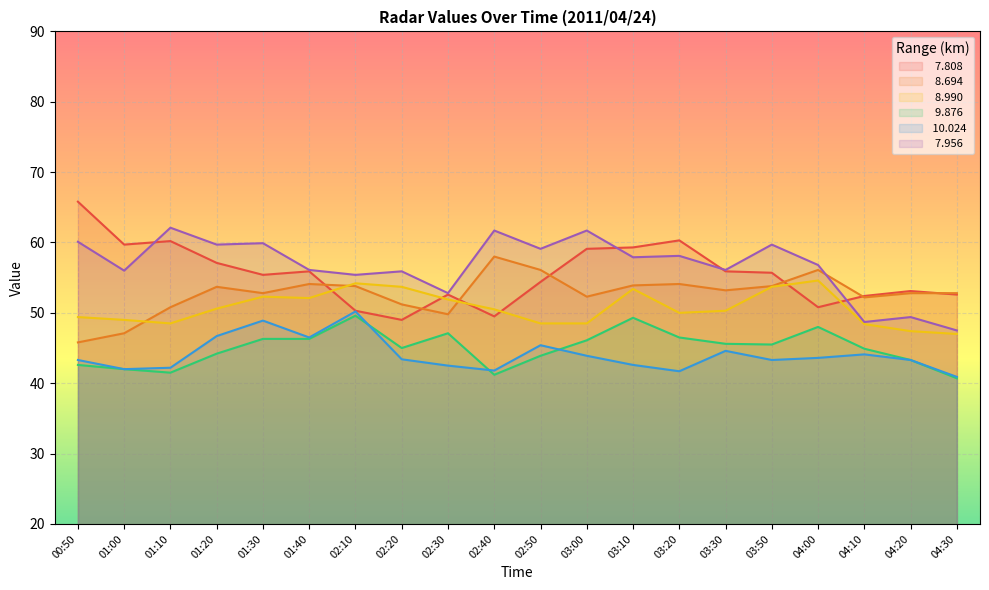

At 00:50, list the series in order from largest to smallest.

  7.808,   7.956,   8.990,   8.694,  10.024,   9.876